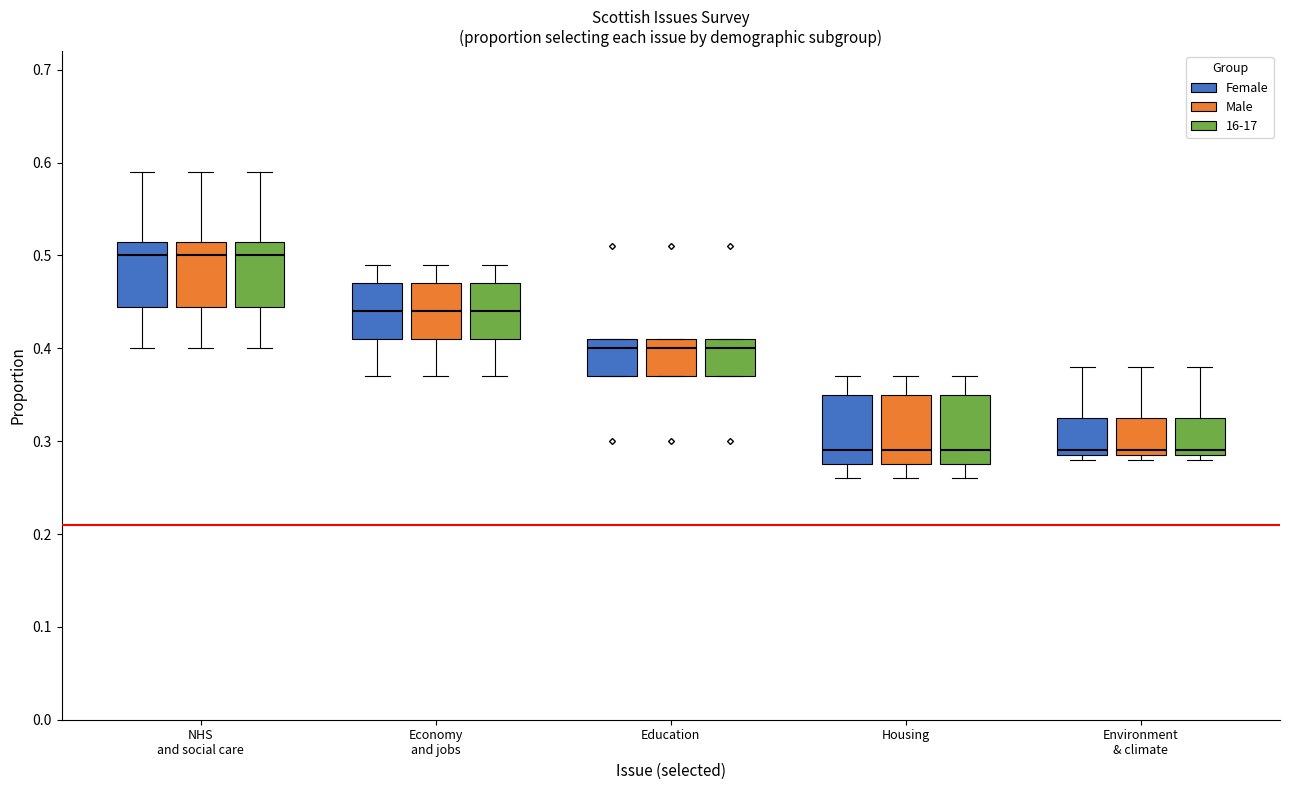

Reading left to right, transcribe this box plot: for each box, give where its median line is, the range the box spans, and where its two whiskers end, as read against the y-axis. The values are not printed on the chart, so give them approximately, as read against the axis.

NHS and social care (Female): median 0.50, box 0.45 to 0.52, whiskers 0.40 to 0.59
NHS and social care (Male): median 0.50, box 0.45 to 0.52, whiskers 0.40 to 0.59
NHS and social care (16-17): median 0.50, box 0.45 to 0.52, whiskers 0.40 to 0.59
Economy and jobs (Female): median 0.44, box 0.41 to 0.47, whiskers 0.37 to 0.49
Economy and jobs (Male): median 0.44, box 0.41 to 0.47, whiskers 0.37 to 0.49
Economy and jobs (16-17): median 0.44, box 0.41 to 0.47, whiskers 0.37 to 0.49
Education (Female): median 0.40, box 0.37 to 0.41, whiskers 0.37 to 0.41
Education (Male): median 0.40, box 0.37 to 0.41, whiskers 0.37 to 0.41
Education (16-17): median 0.40, box 0.37 to 0.41, whiskers 0.37 to 0.41
Housing (Female): median 0.29, box 0.28 to 0.35, whiskers 0.26 to 0.37
Housing (Male): median 0.29, box 0.28 to 0.35, whiskers 0.26 to 0.37
Housing (16-17): median 0.29, box 0.28 to 0.35, whiskers 0.26 to 0.37
Environment & climate (Female): median 0.29 (just above the box's lower edge), box 0.29 to 0.33, whiskers 0.28 to 0.38
Environment & climate (Male): median 0.29 (just above the box's lower edge), box 0.29 to 0.33, whiskers 0.28 to 0.38
Environment & climate (16-17): median 0.29 (just above the box's lower edge), box 0.29 to 0.33, whiskers 0.28 to 0.38